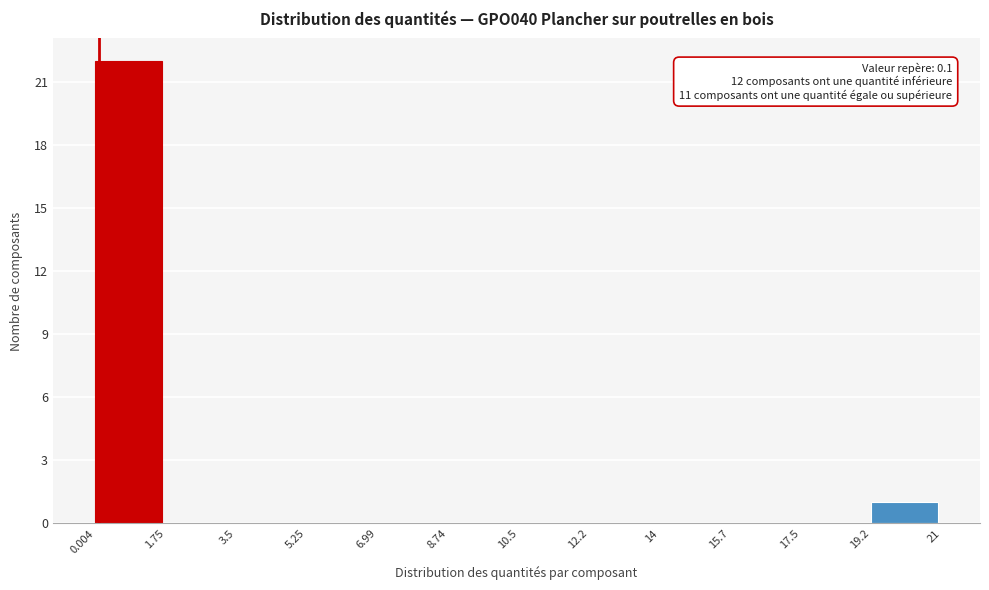

Over which range of the x-axis is the bar tallest?

0.004 to 1.75